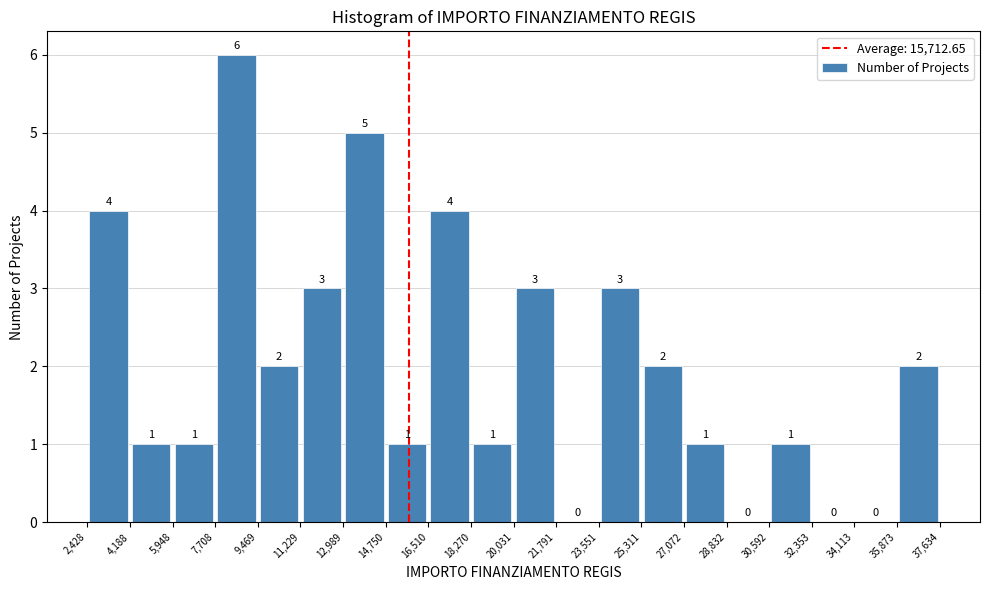

Reading left to right, transcribe this chart: for each bar, give the range it covers on the x-axis and its height.

2,428 to 4,188: 4
4,188 to 5,948: 1
5,948 to 7,708: 1
7,708 to 9,469: 6
9,469 to 11,229: 2
11,229 to 12,989: 3
12,989 to 14,750: 5
14,750 to 16,510: 1
16,510 to 18,270: 4
18,270 to 20,031: 1
20,031 to 21,791: 3
21,791 to 23,551: 0
23,551 to 25,311: 3
25,311 to 27,072: 2
27,072 to 28,832: 1
28,832 to 30,592: 0
30,592 to 32,353: 1
32,353 to 34,113: 0
34,113 to 35,873: 0
35,873 to 37,634: 2